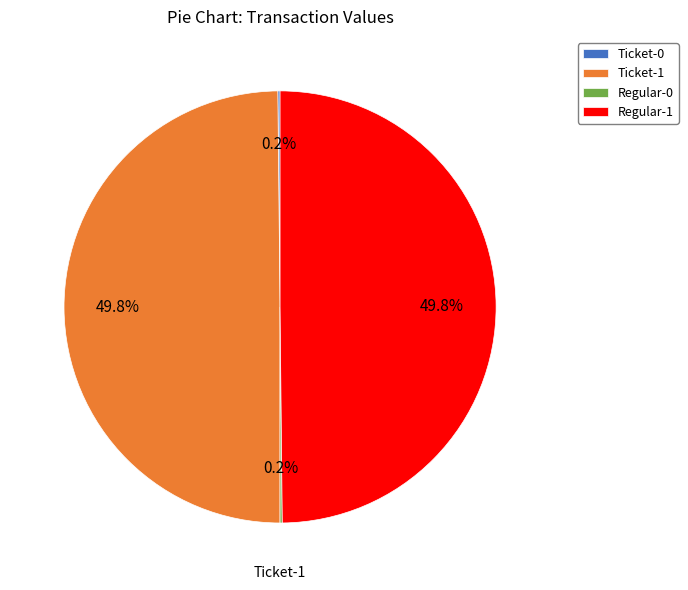

What percentage is NOT represented by Ticket-1?

50.2%